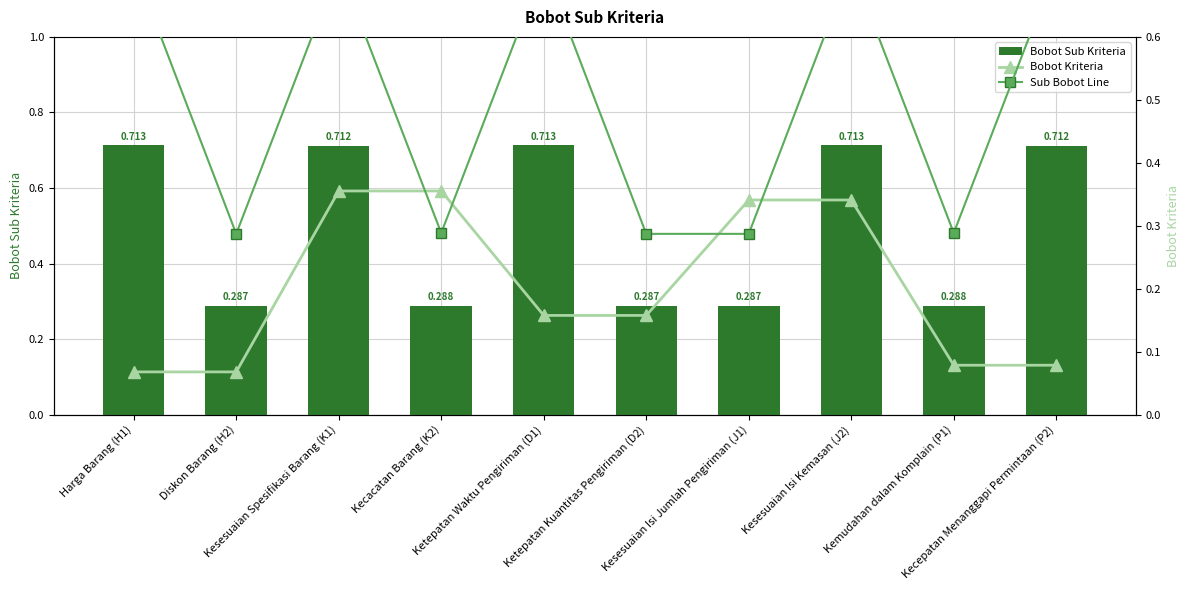

What is the total value across all series at Ketepatan Kuantitas Pengiriman (D2)?

0.7